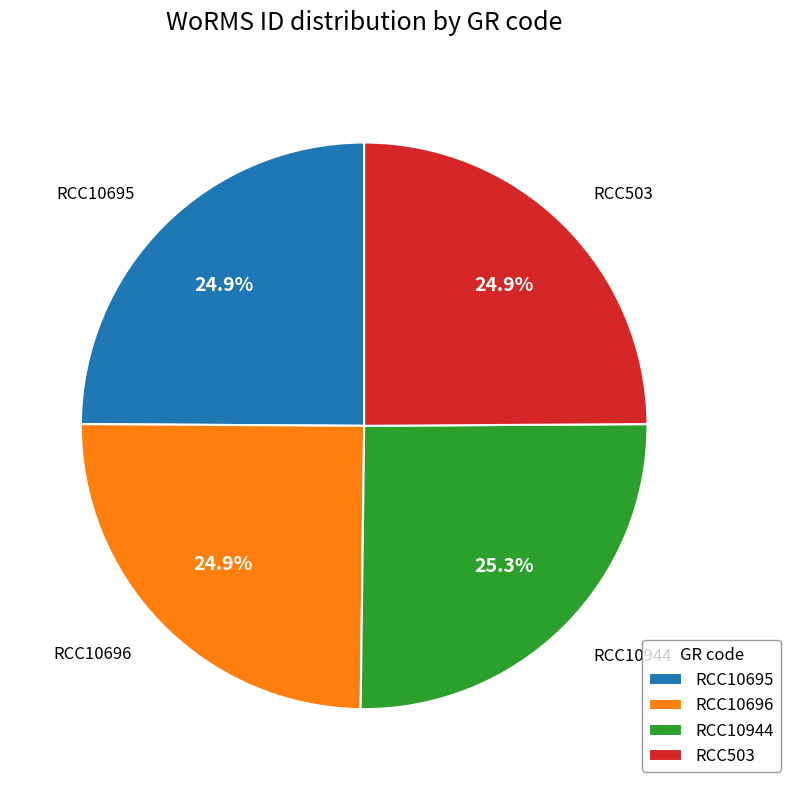

Approximately how many times larger is the value at RCC10696 compared to RCC10944?

1.0